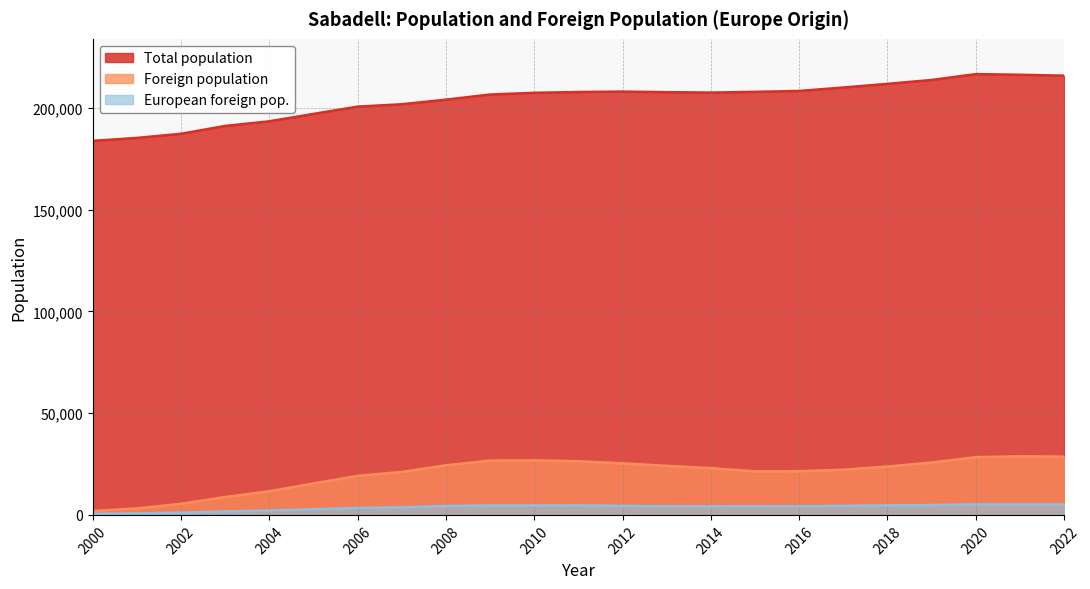

The value of Total population at 2012 is 71529. True or false?

False